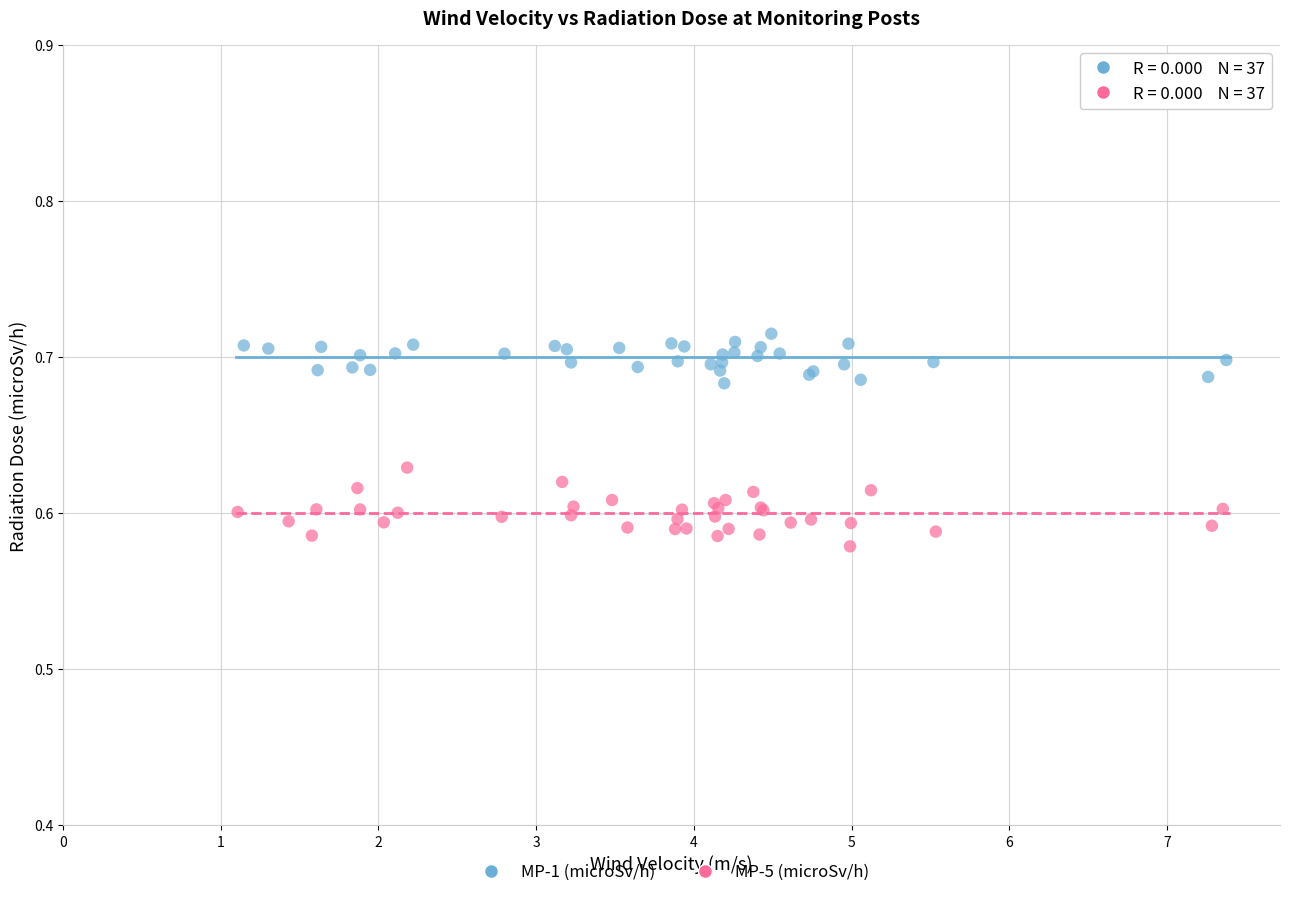

Which series contains the highest Y value?

MP-1 (microSv/h)